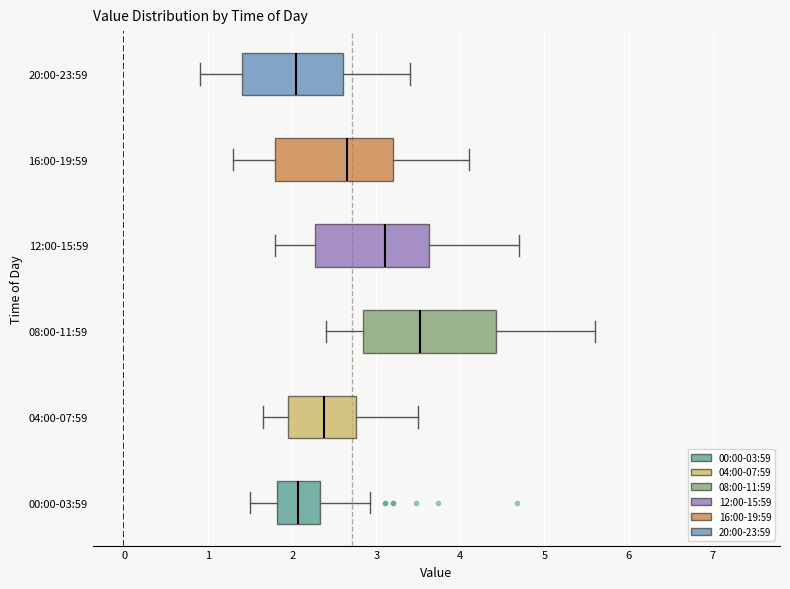

Which box has the furthest to the right median line?

08:00-11:59